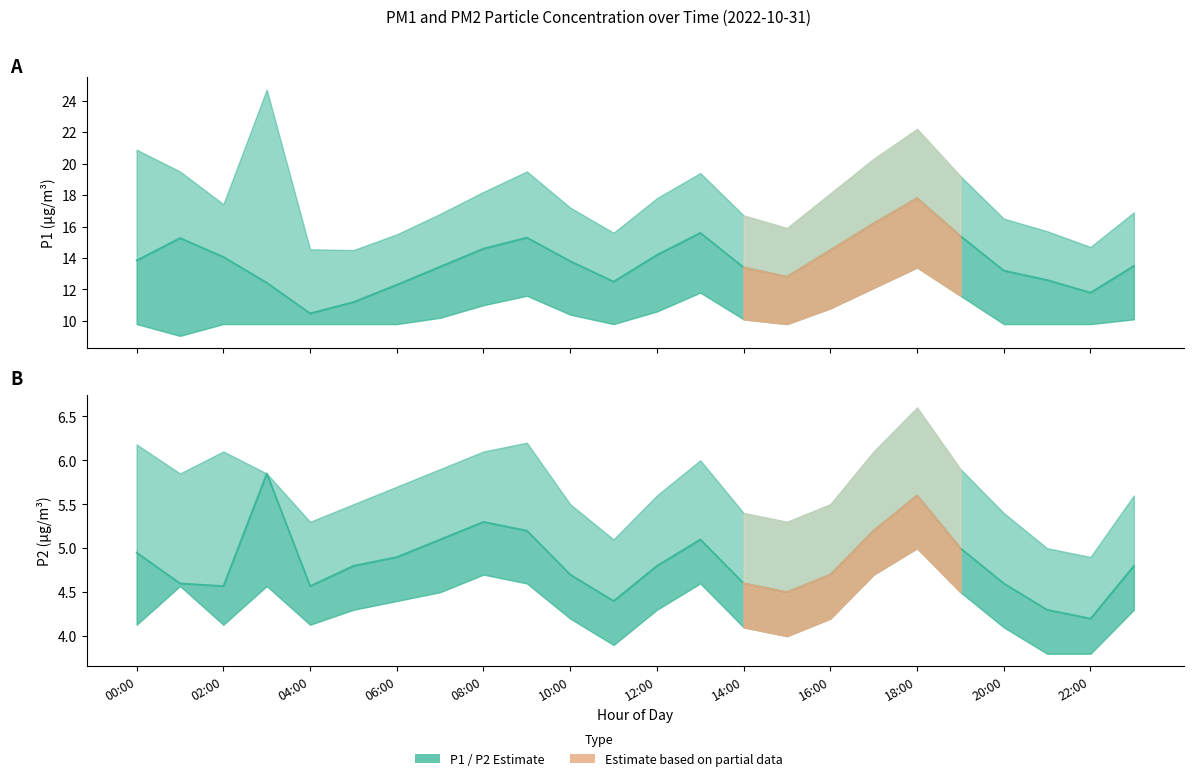

What is the total value across all series at 14:00?

18.0